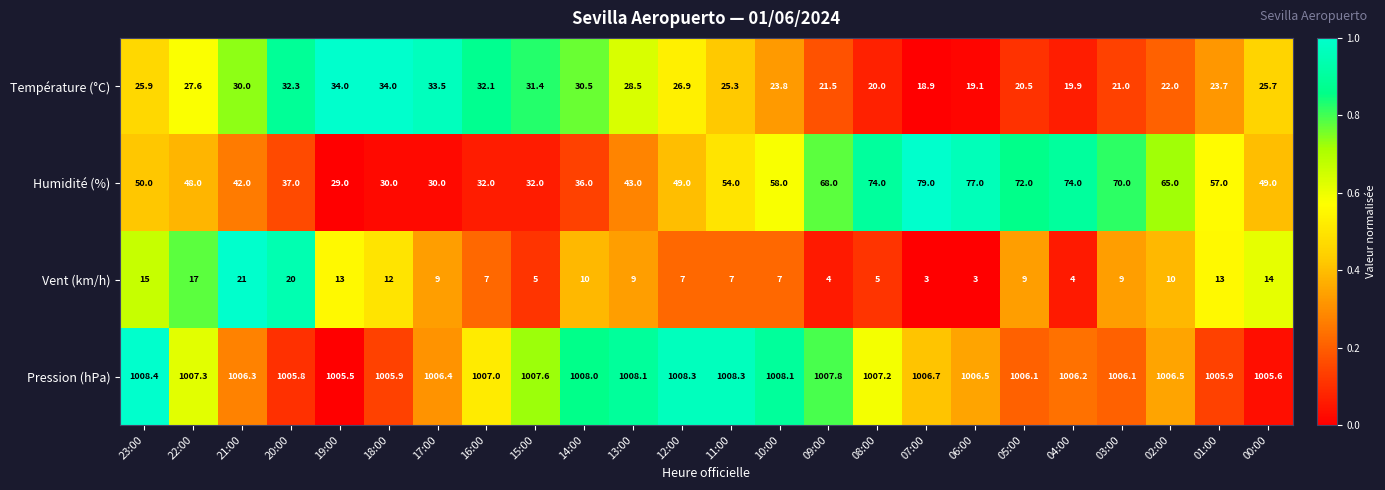

The Pression (hPa) series shows 1005.9 at 01:00. True or false?

True